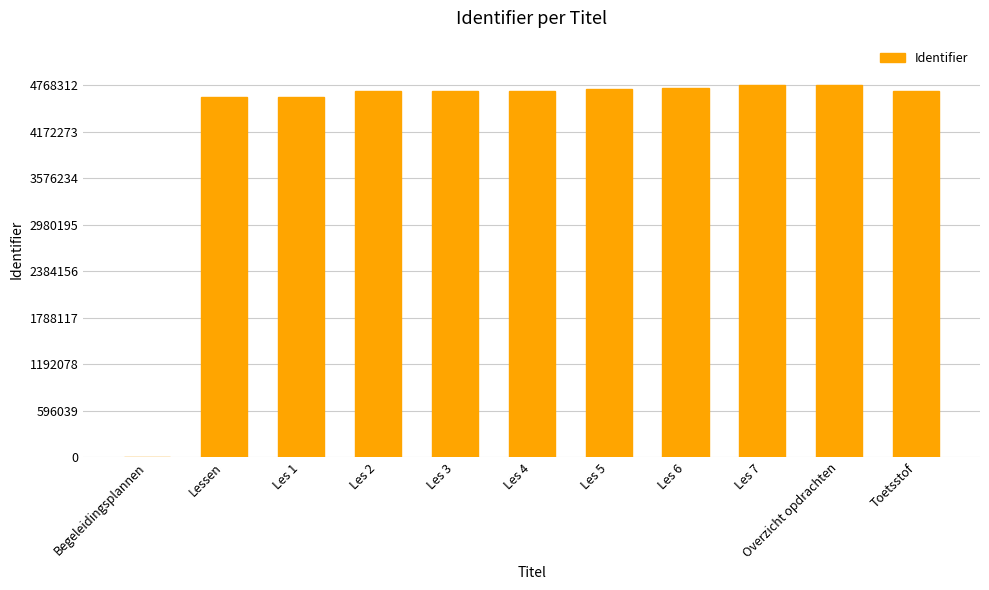

Where is the data nearest to the value 2384156?

Lessen